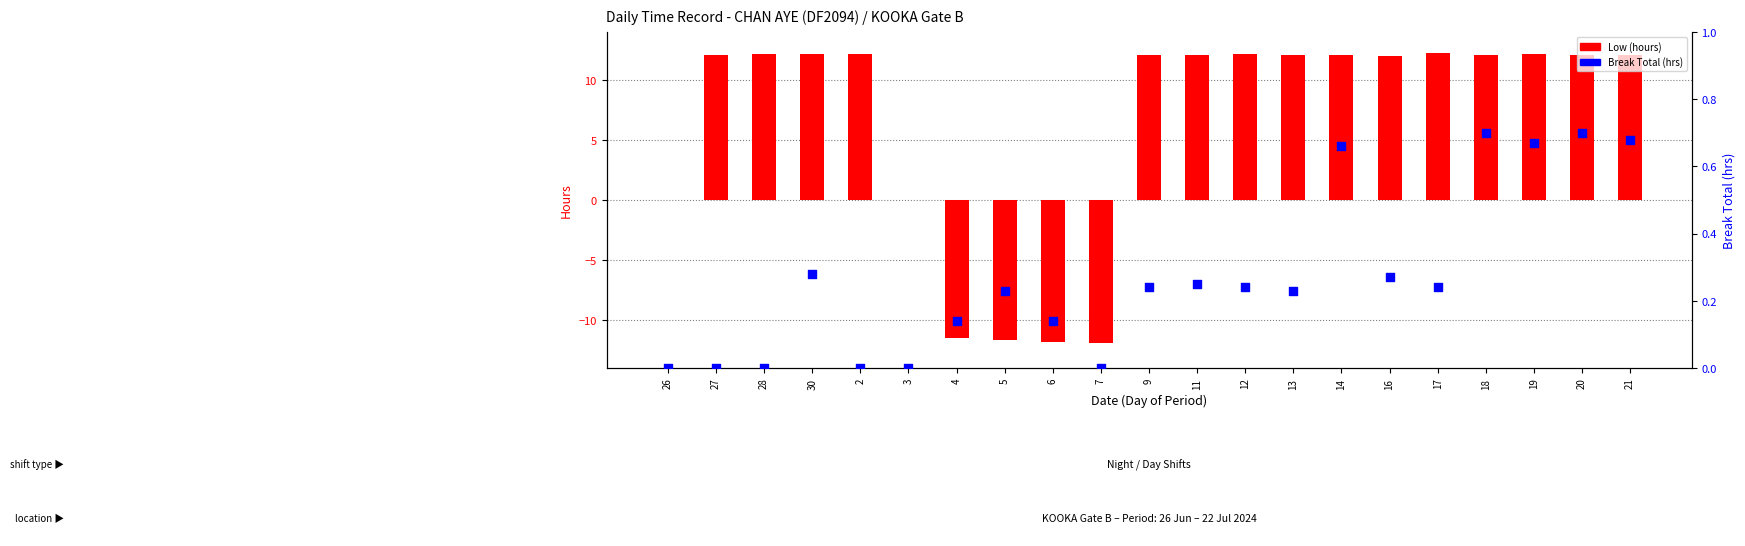

Which series contains the lowest Y value?

Low (hours)